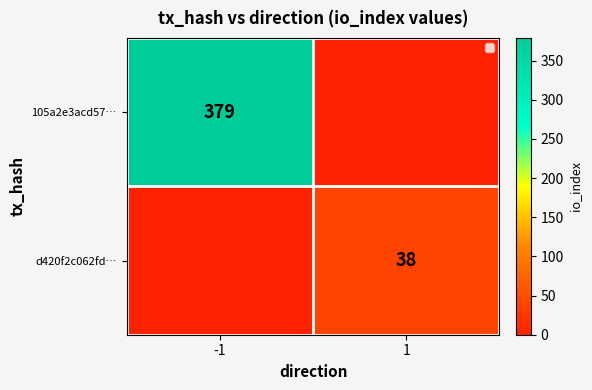

The value of d420f2c062fd… at 1 is 16. True or false?

False